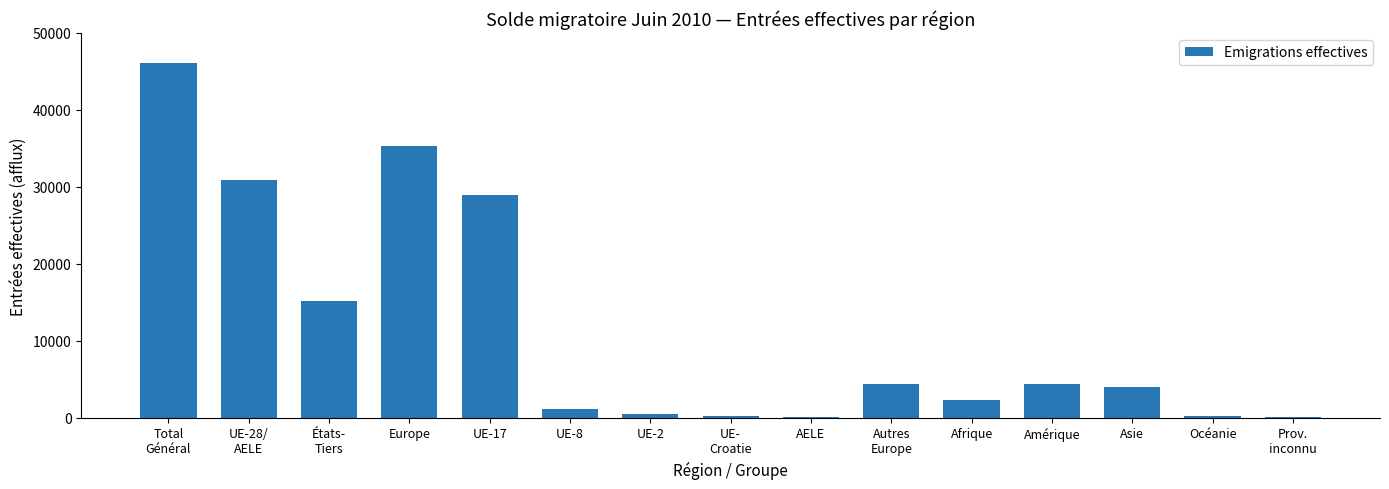

What is the difference between the values at États-
Tiers and Prov.
inconnu?

15185